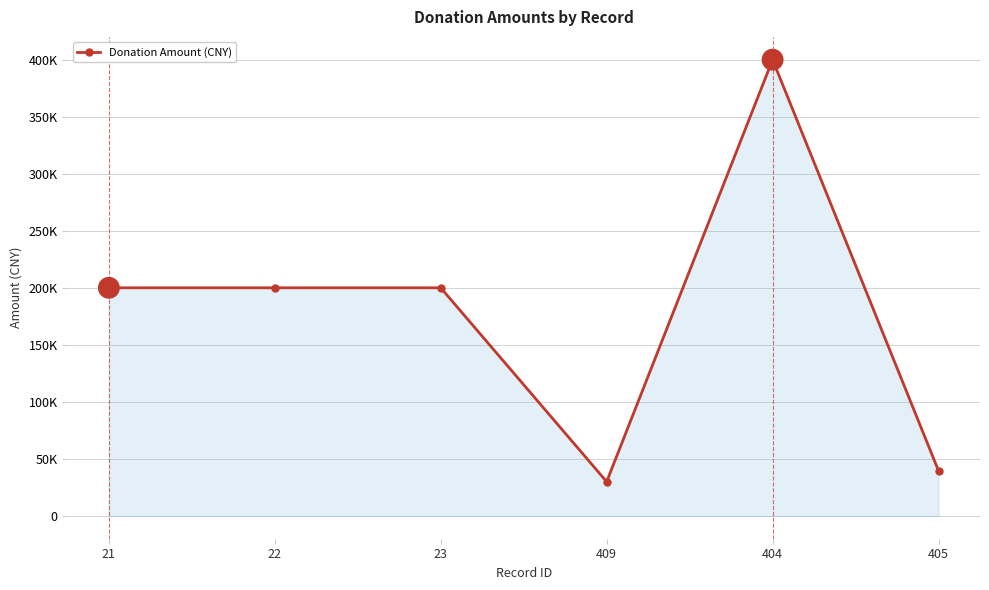

True or false: there are more than 0 points higher than both neighbors.

True